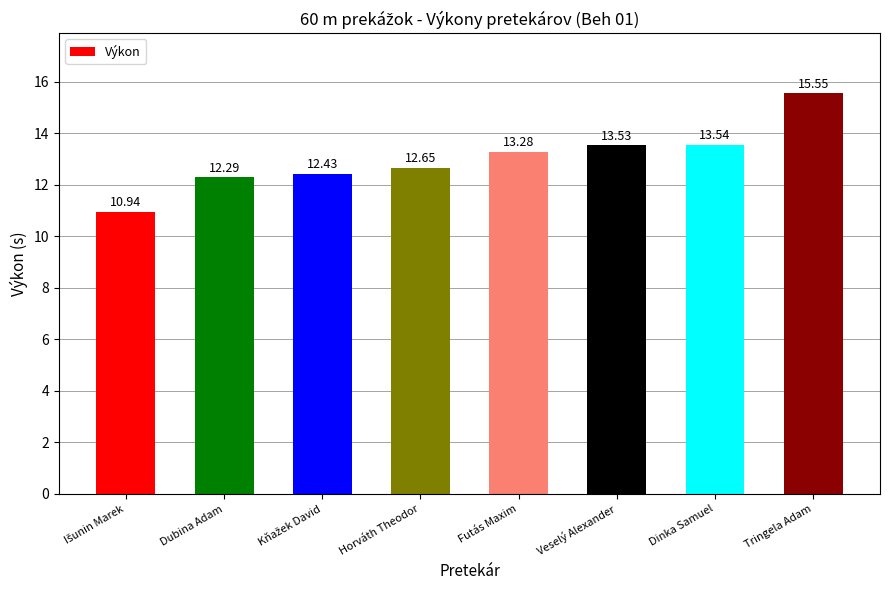

At which label does the data first exceed 13?

Futás Maxim